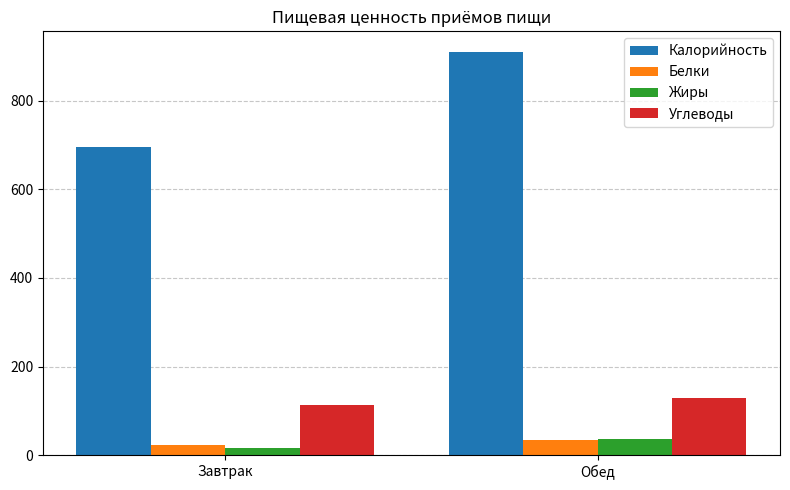

How many series are shown in this chart?

4